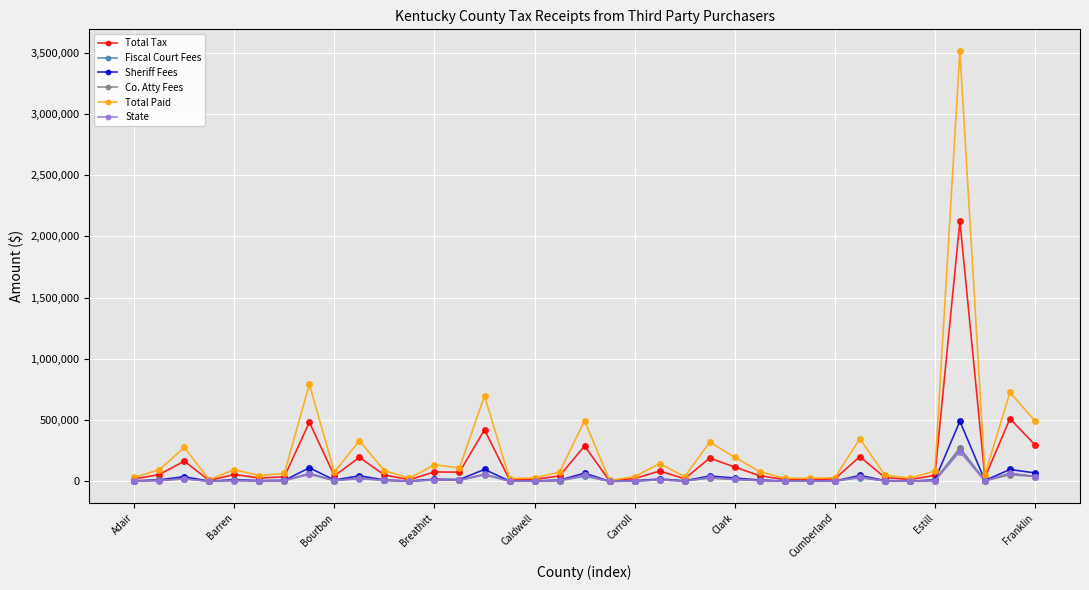

What is the highest value of the Total Tax series?

2124949.8